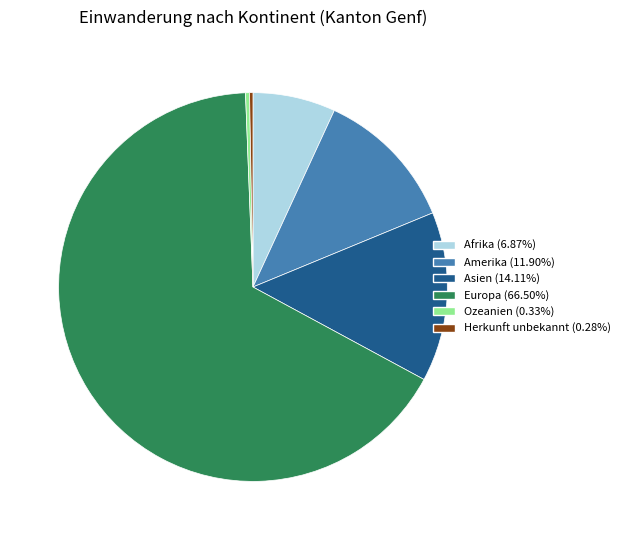

What is the largest slice in the pie chart?

Europa